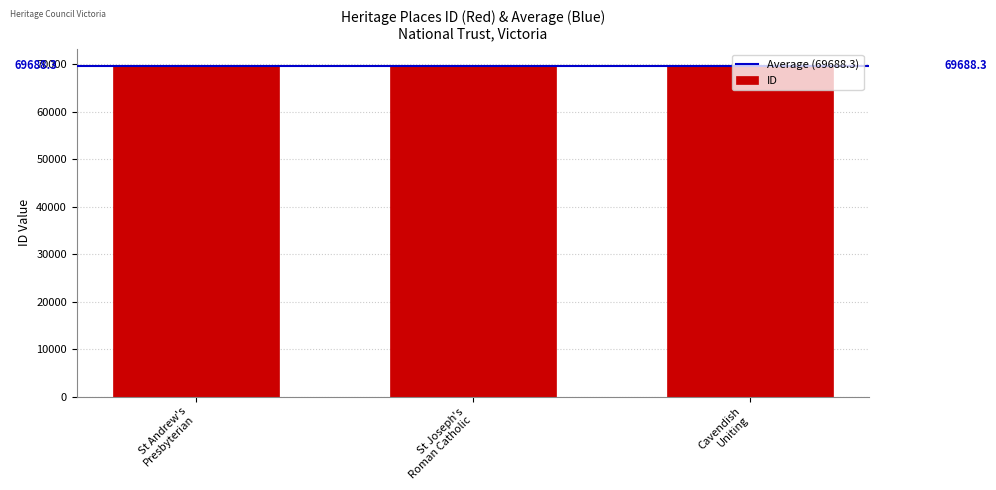

Reading right to left, what are all the values shown in this chart?

69700	69683	69682